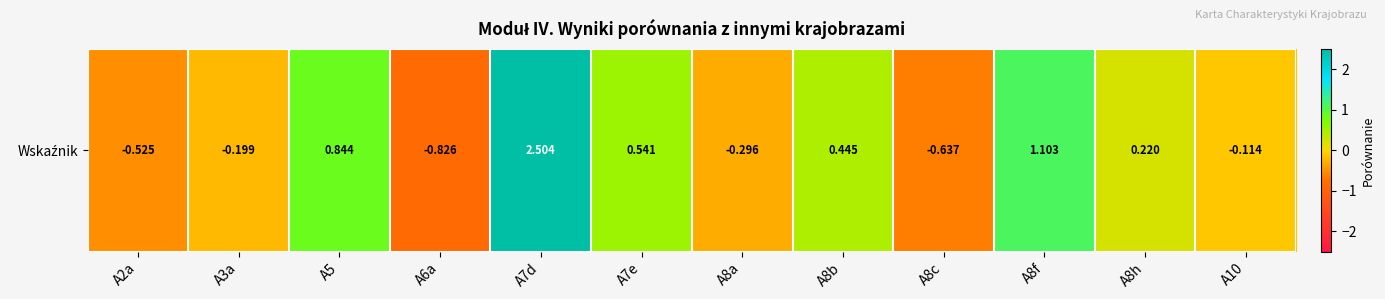

At which label is the value closest to 0?

A10